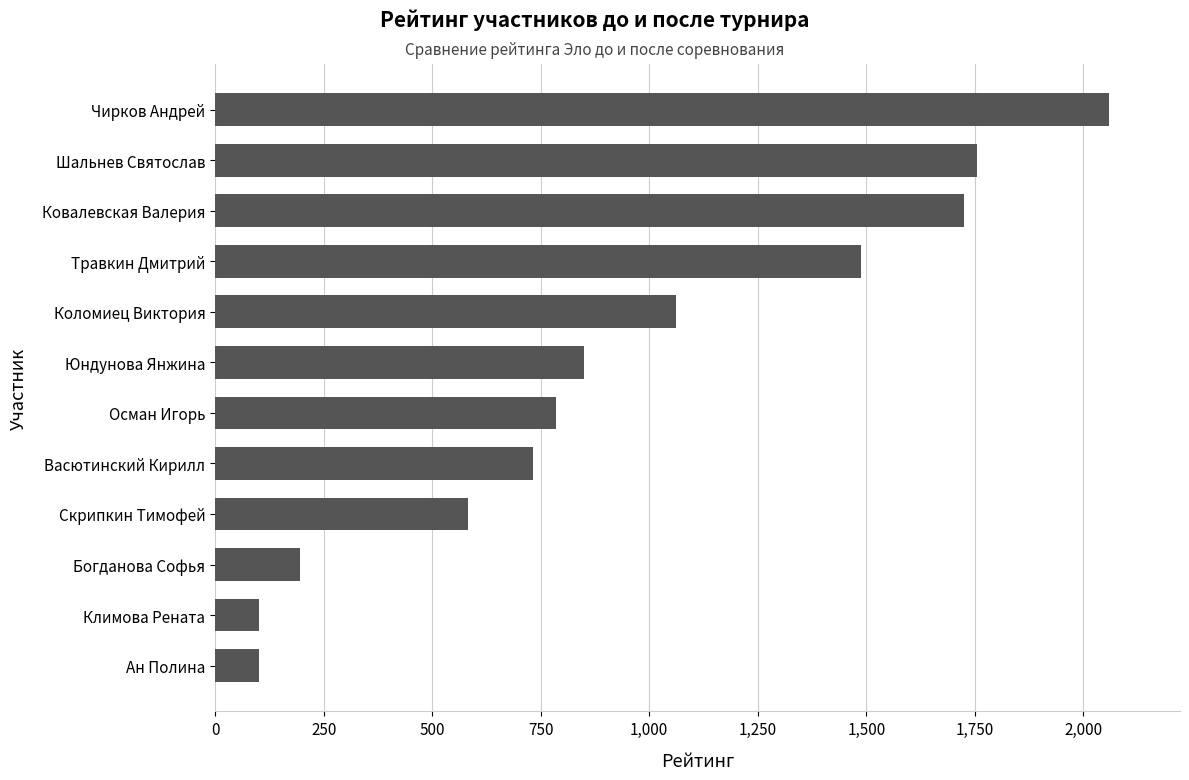

What is the ratio of the value at Коломиец Виктория to the value at Юндунова Янжина?

1.3